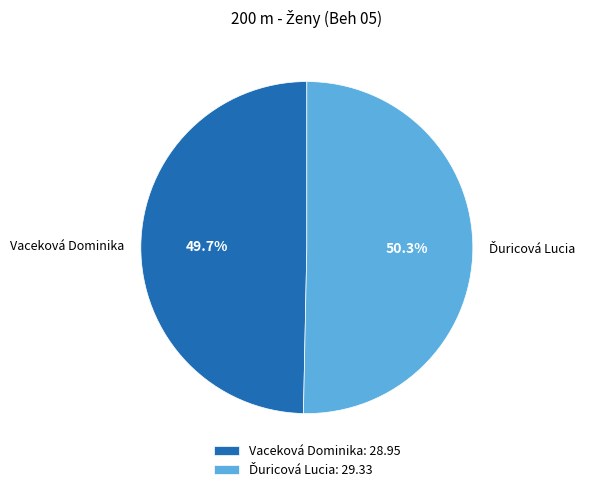

How many slices are in this pie chart?

2